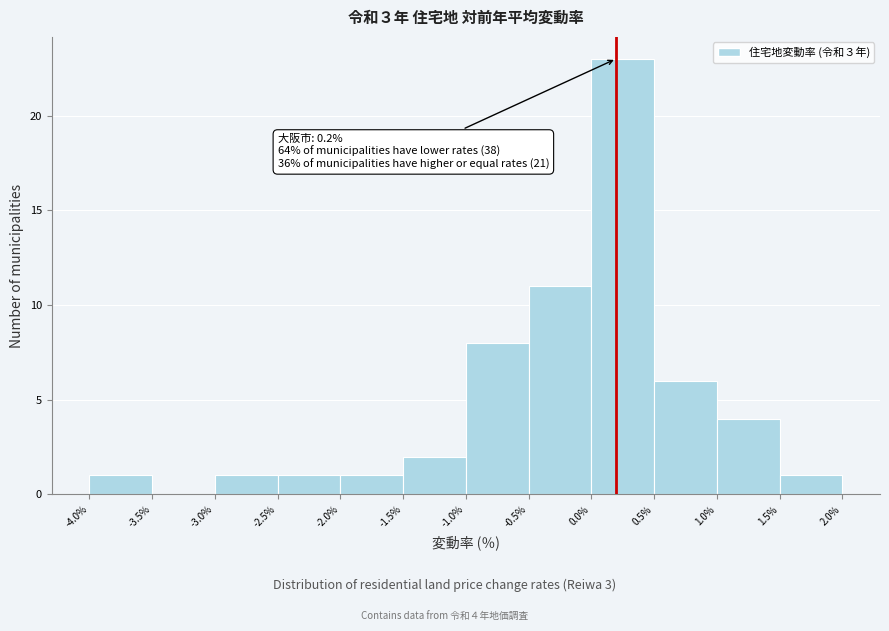

Which range on the x-axis has the tallest bar?

0.0% to 0.5%